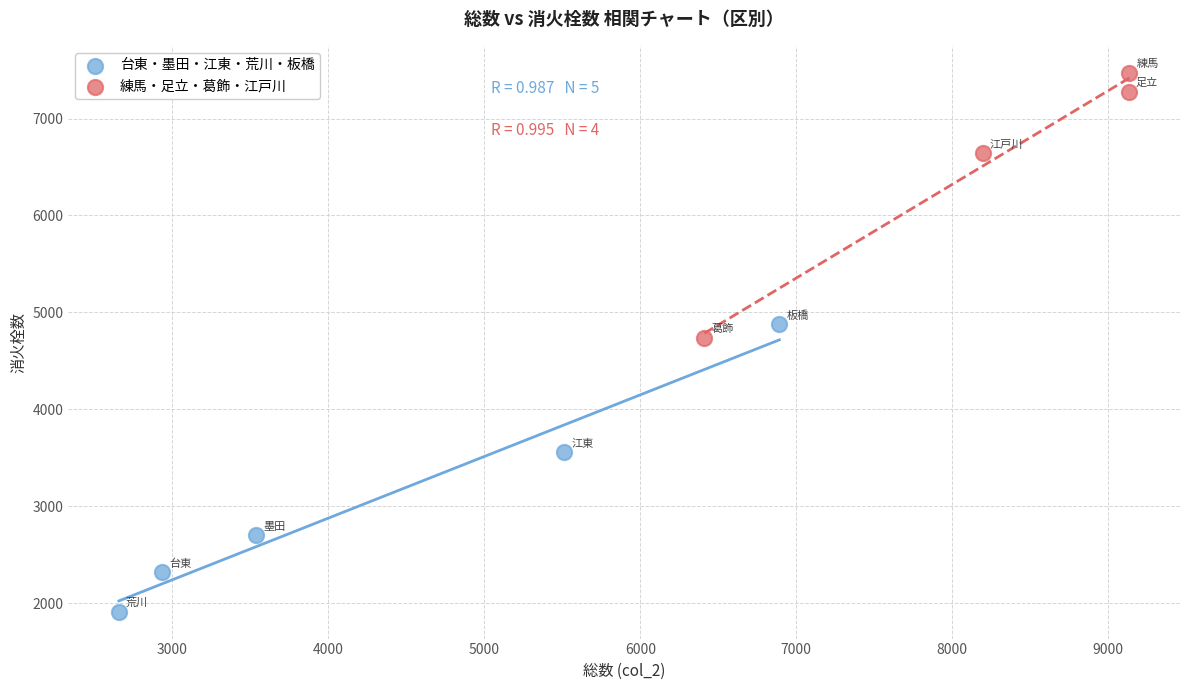

Which series has the widest spread of Y values?

台東・墨田・江東・荒川・板橋